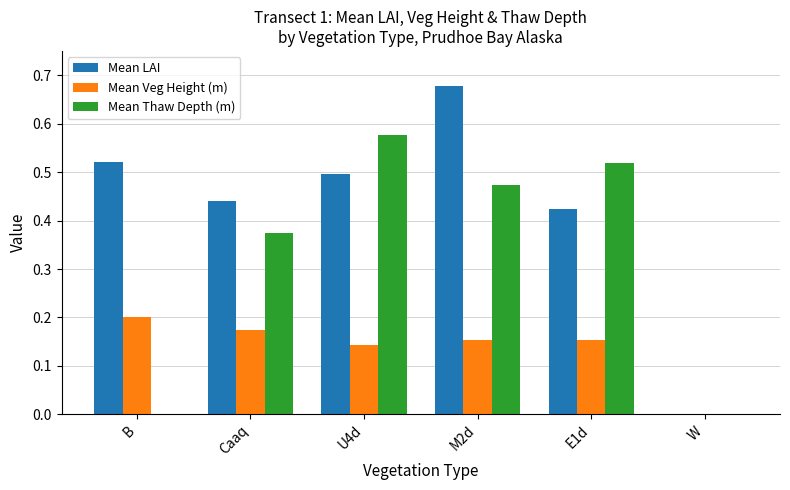

Count the number of data series in this chart.

3